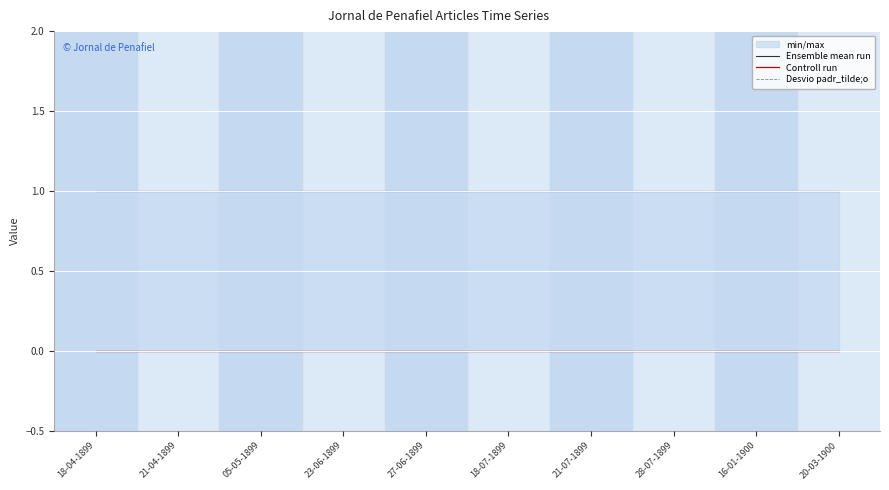

Rank the categories by Ensemble mean run value from lowest to highest.

18-04-1899, 21-04-1899, 05-05-1899, 23-06-1899, 27-06-1899, 18-07-1899, 21-07-1899, 28-07-1899, 16-01-1900, 20-03-1900